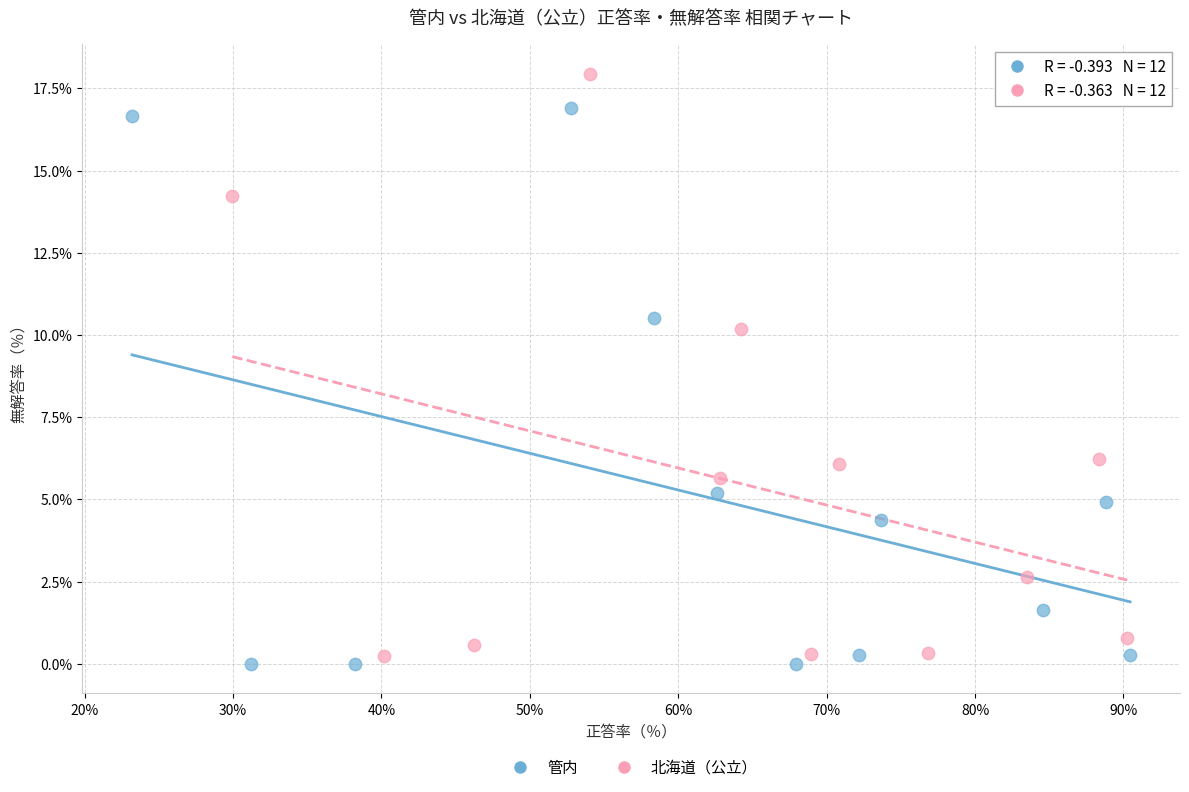

Which series reaches the minimum Y coordinate?

管内